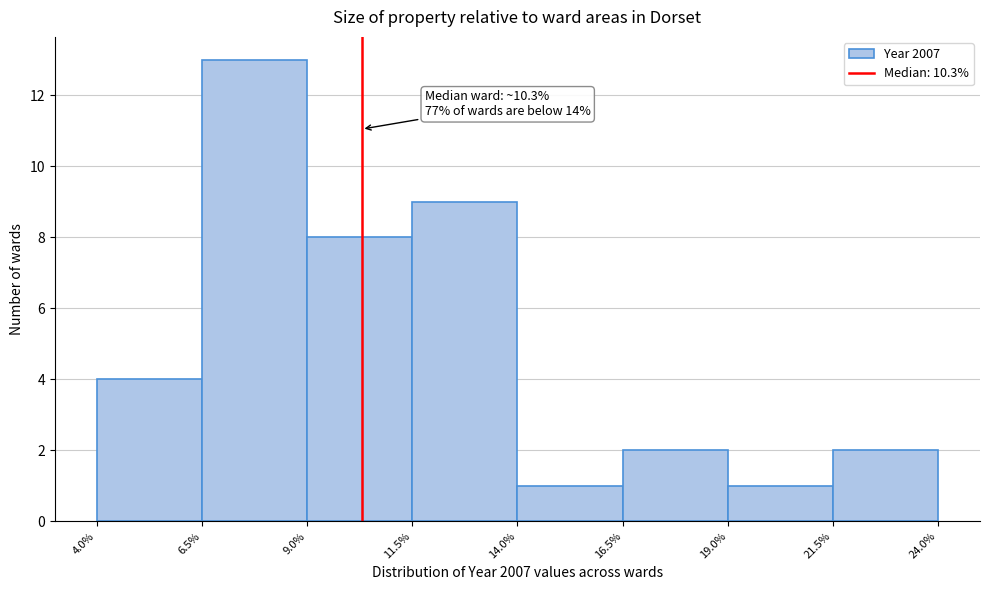

Over which range of the x-axis is the bar tallest?

6.5% to 9.0%